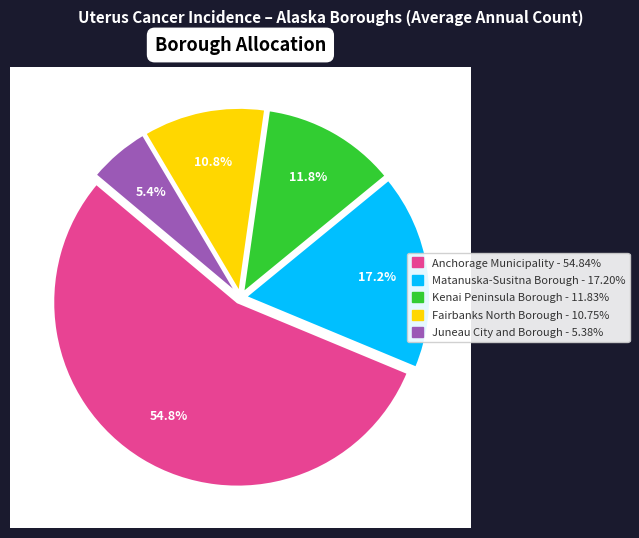

What is the majority slice?

Anchorage Municipality